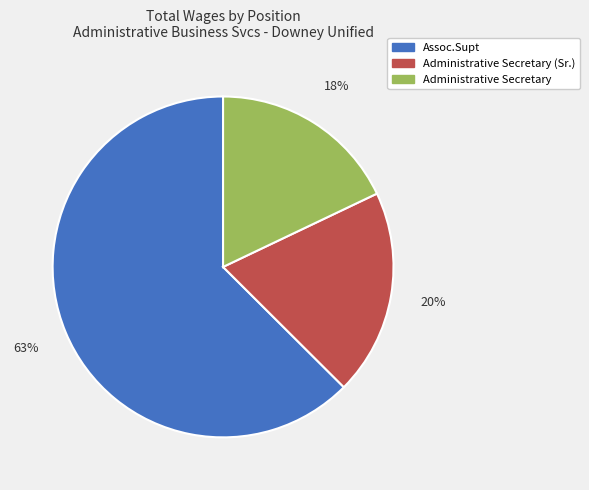

Rank the categories by value from highest to lowest.

Assoc.Supt, Administrative Secretary (Sr.), Administrative Secretary